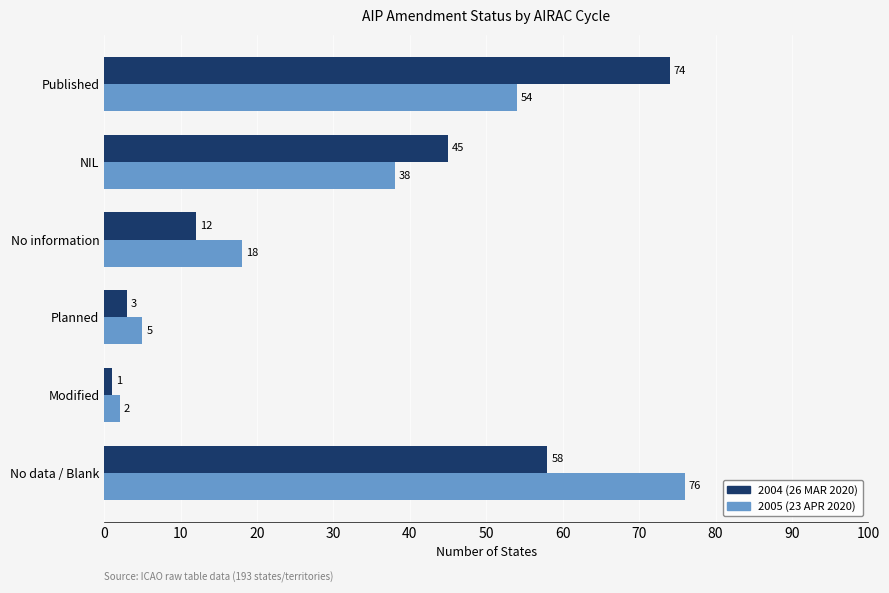

What is the difference between the highest and lowest values at Published?

20